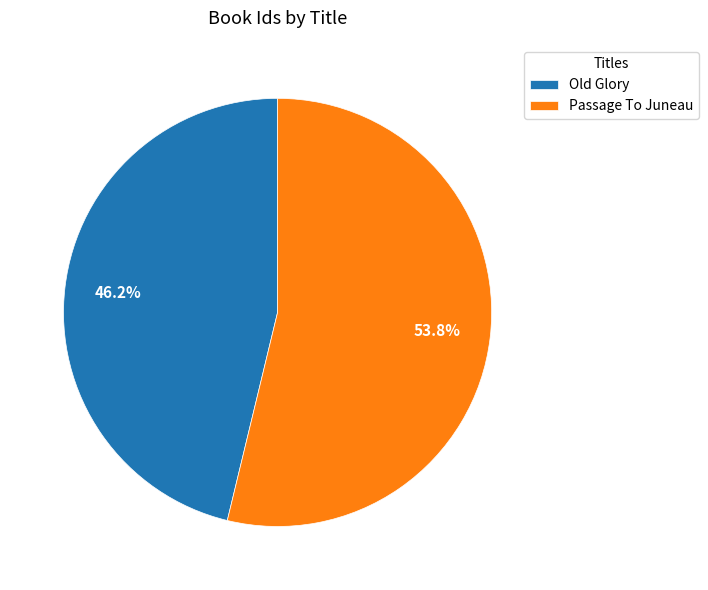

Does Old Glory represent more than half of the total?

No